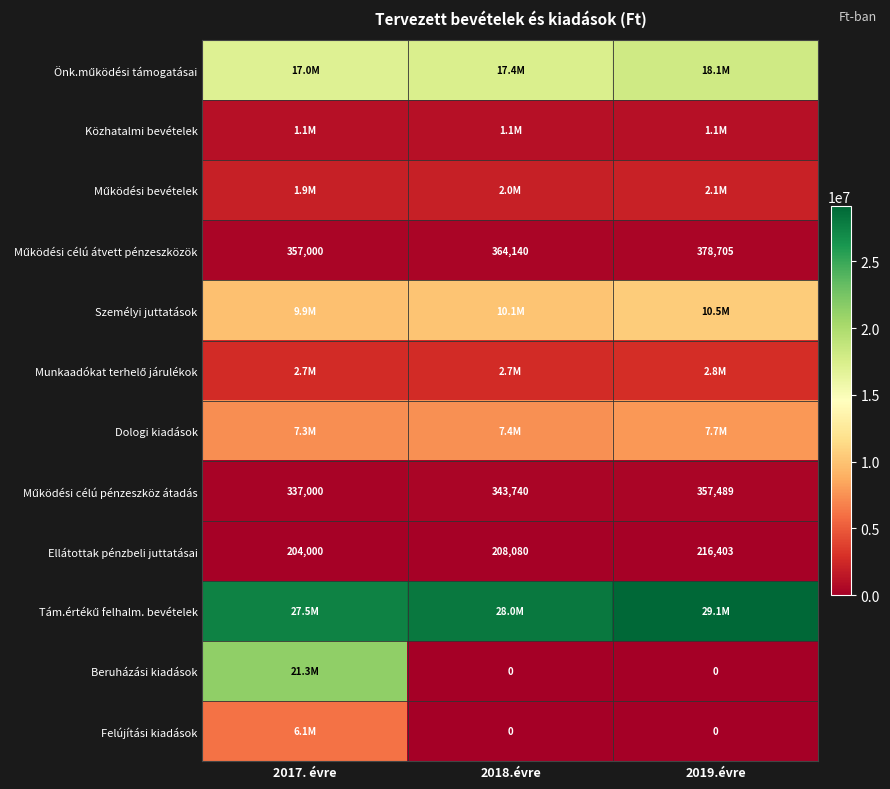

True or false: Működési bevételek has a value of 1098354.5 at 2018.évre.

False